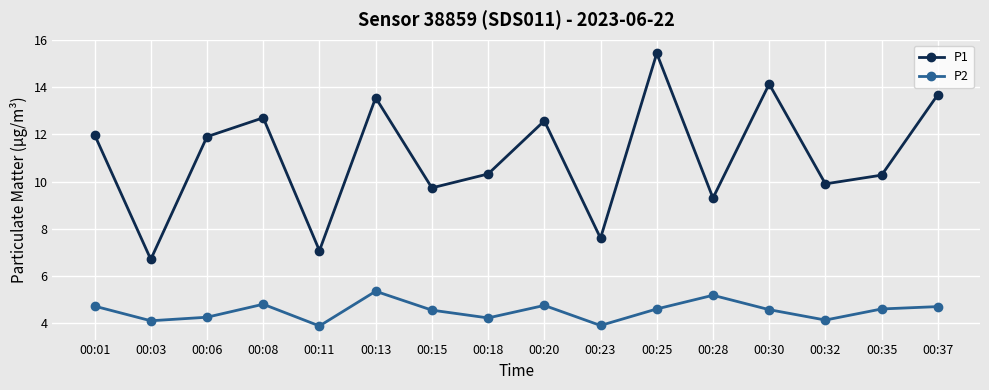

What is the difference between the P1 values at 00:37 and 00:01?

1.7